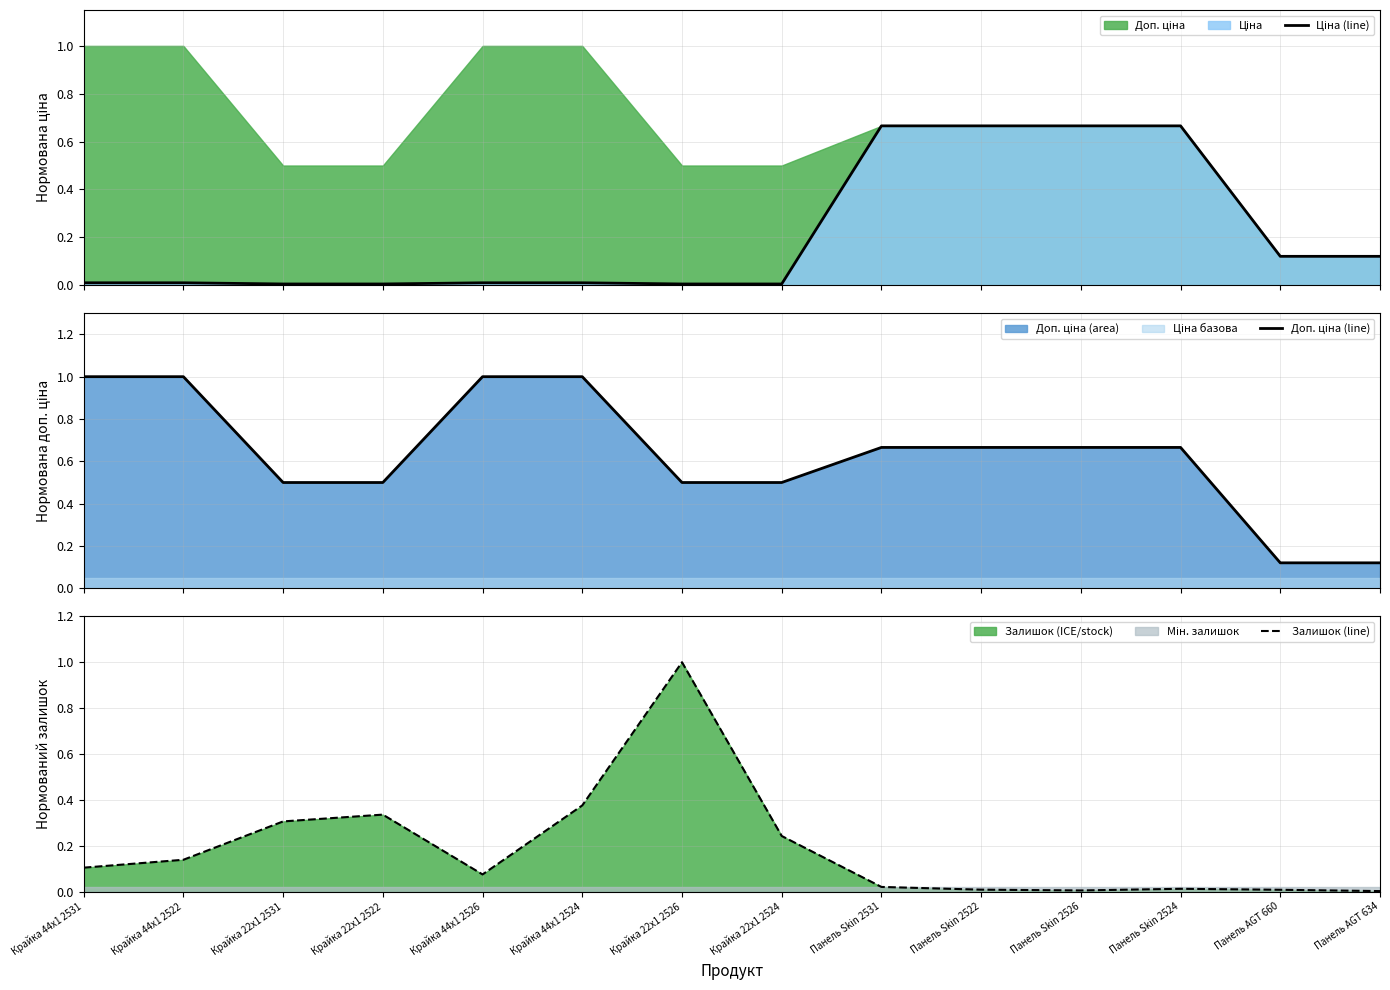

True or false: Залишок (line) has a value of 1.0 at Крайка 22x1 2526.

True